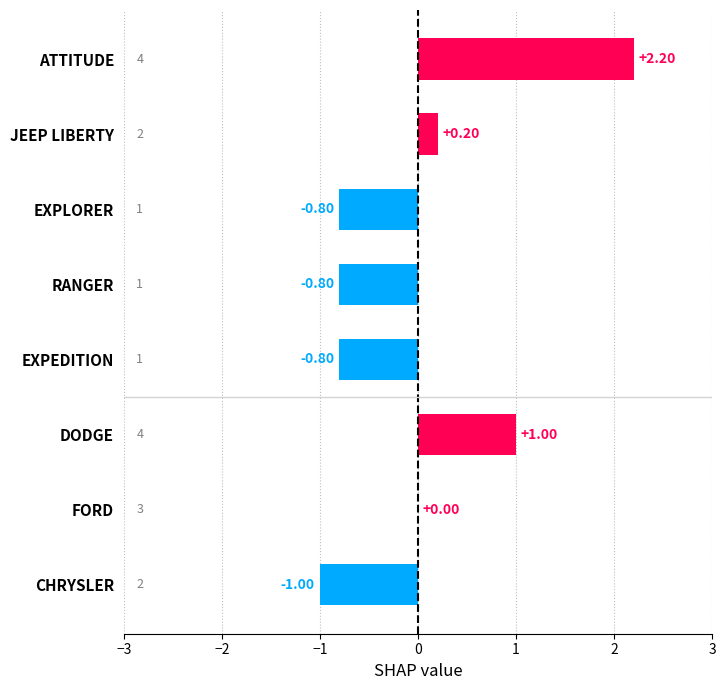

Are the bars horizontal?

Yes